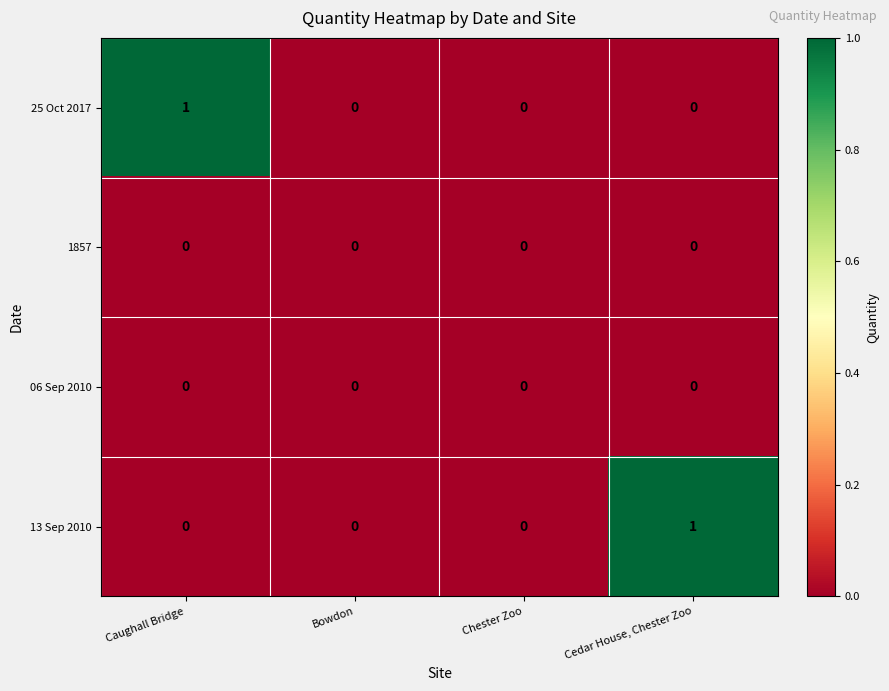

Count the 13 Sep 2010 values in the range 0 to 1.

4